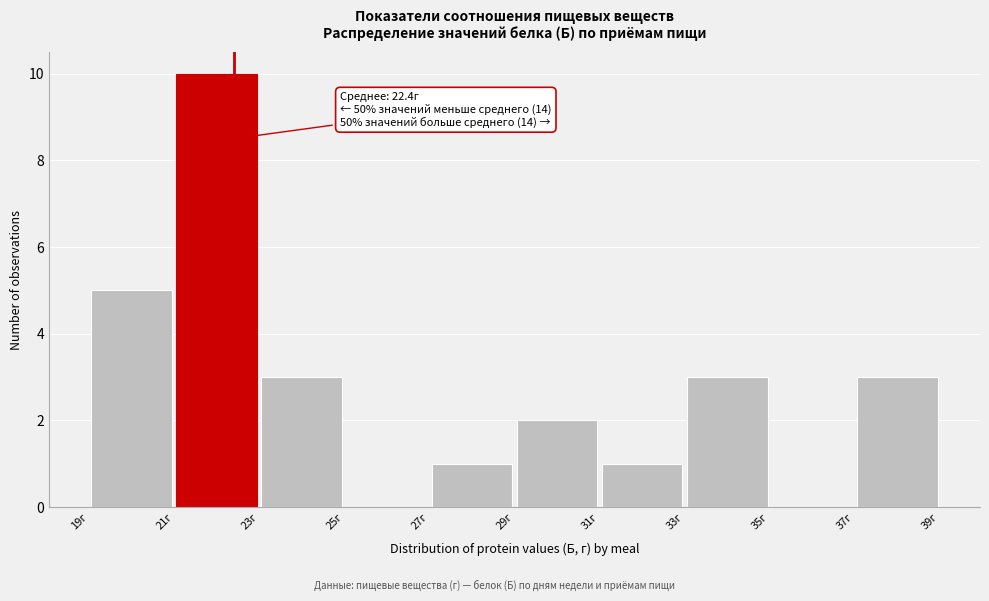

Over which range of the x-axis is the bar tallest?

21 to 23